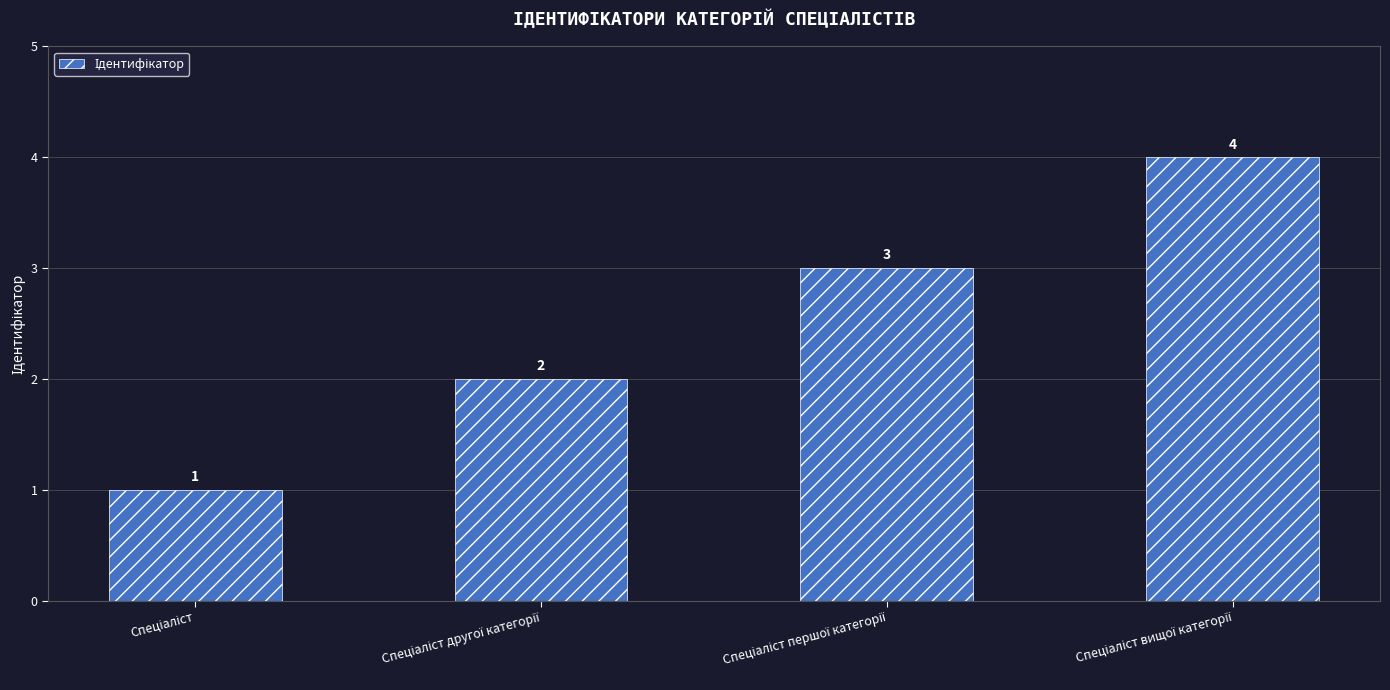

What is the difference between the maximum and minimum values?

3